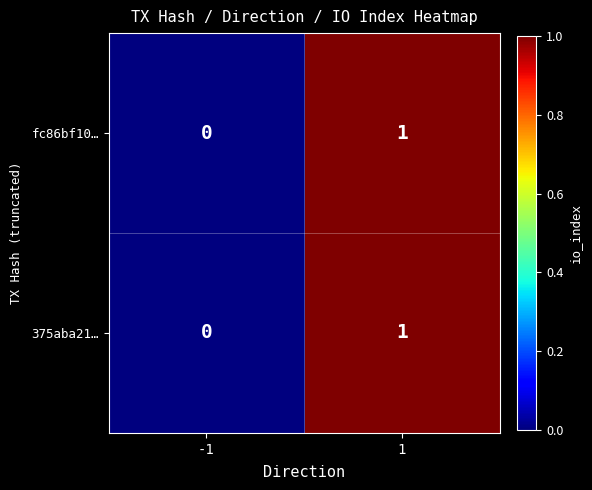

The value of fc86bf10… at -1 is -1. True or false?

False